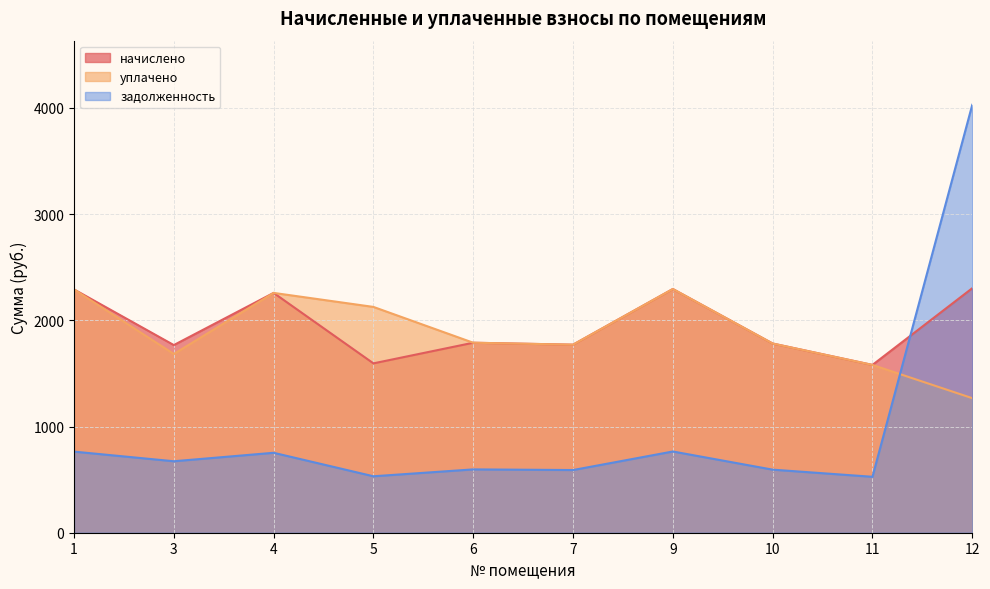

How many intersections are there between задолженность and начислено?

1